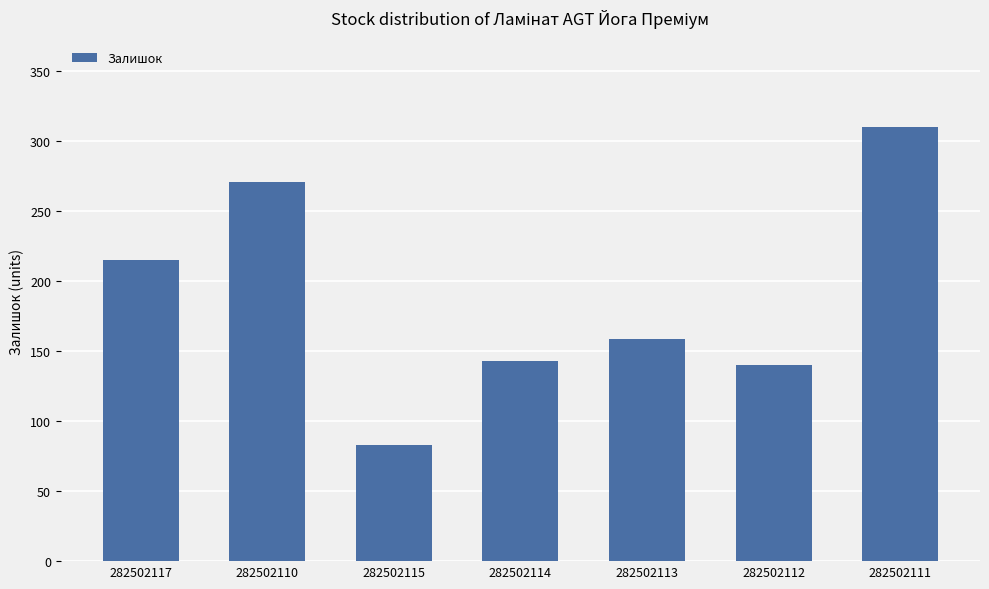

The chart shows a value of 215 at 282502117. True or false?

True